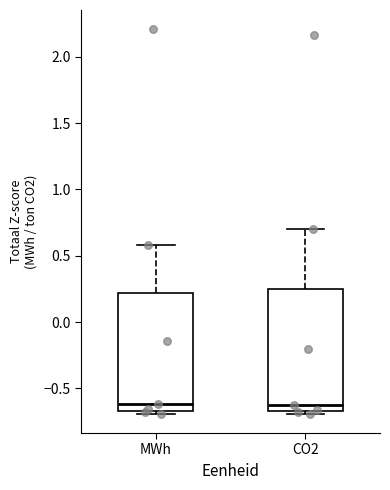

Reading left to right, read every box against the y-axis: the position of its median line, the range the box covers, and the ends of its whiskers. The values are not printed on the chart, so give them approximately, as read against the axis.

MWh: median -0.60, box -0.65 to 0.20, whiskers -0.70 to 0.60
CO2: median -0.65 (just above the box's lower edge), box -0.65 to 0.25, whiskers -0.70 to 0.70